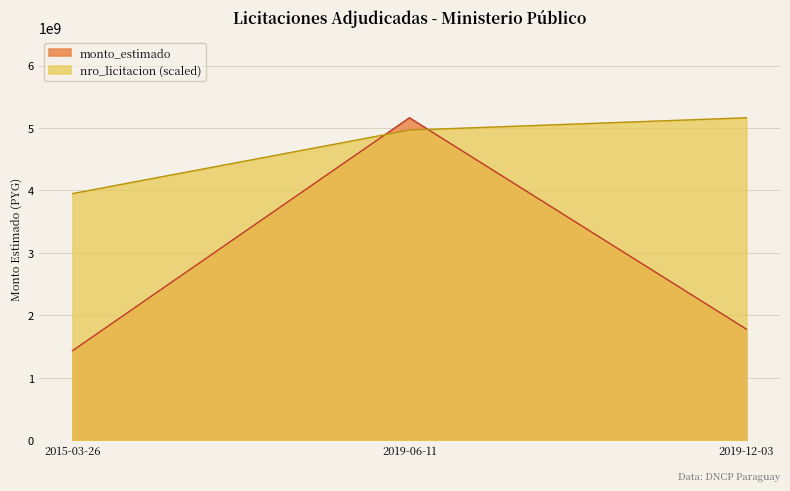

How many values in the monto_estimado series are below 1780000000?

1